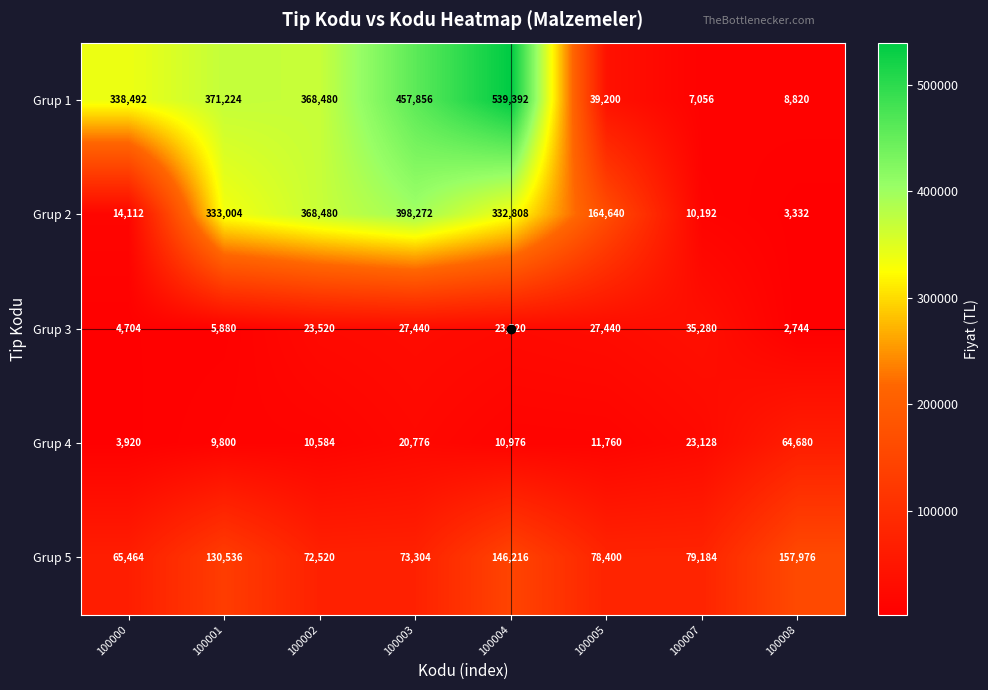

The value of Grup 1 at 100008 is 8820. True or false?

True